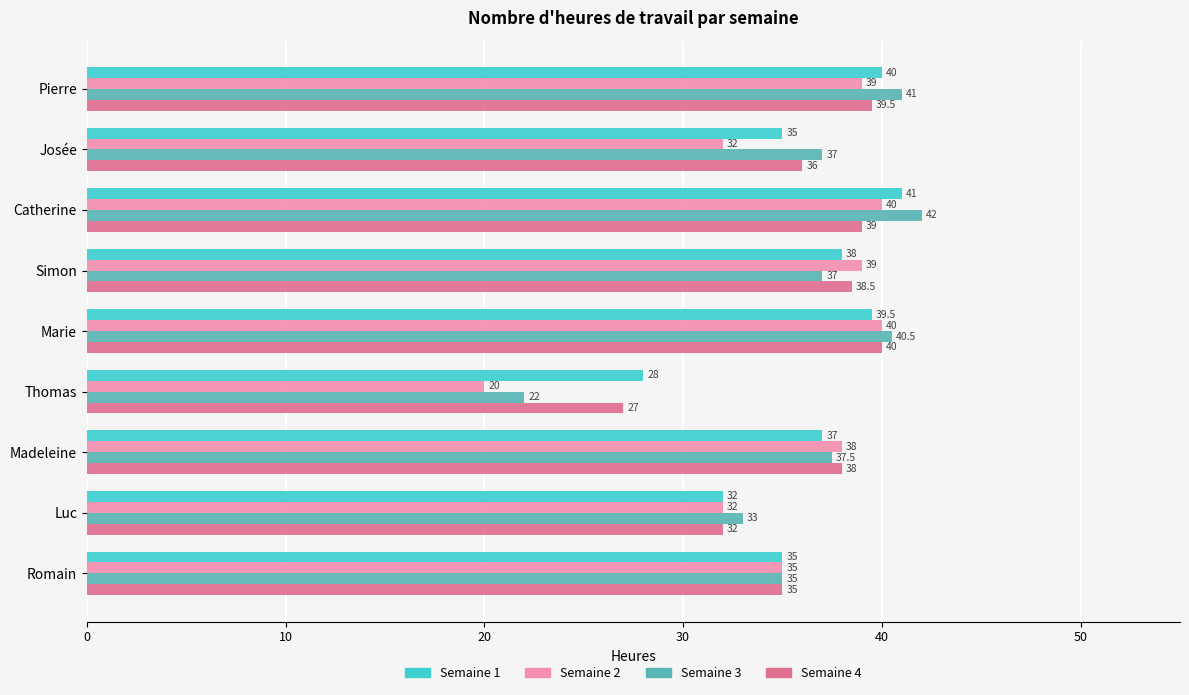

What is the minimum value shown in the chart?

20.0